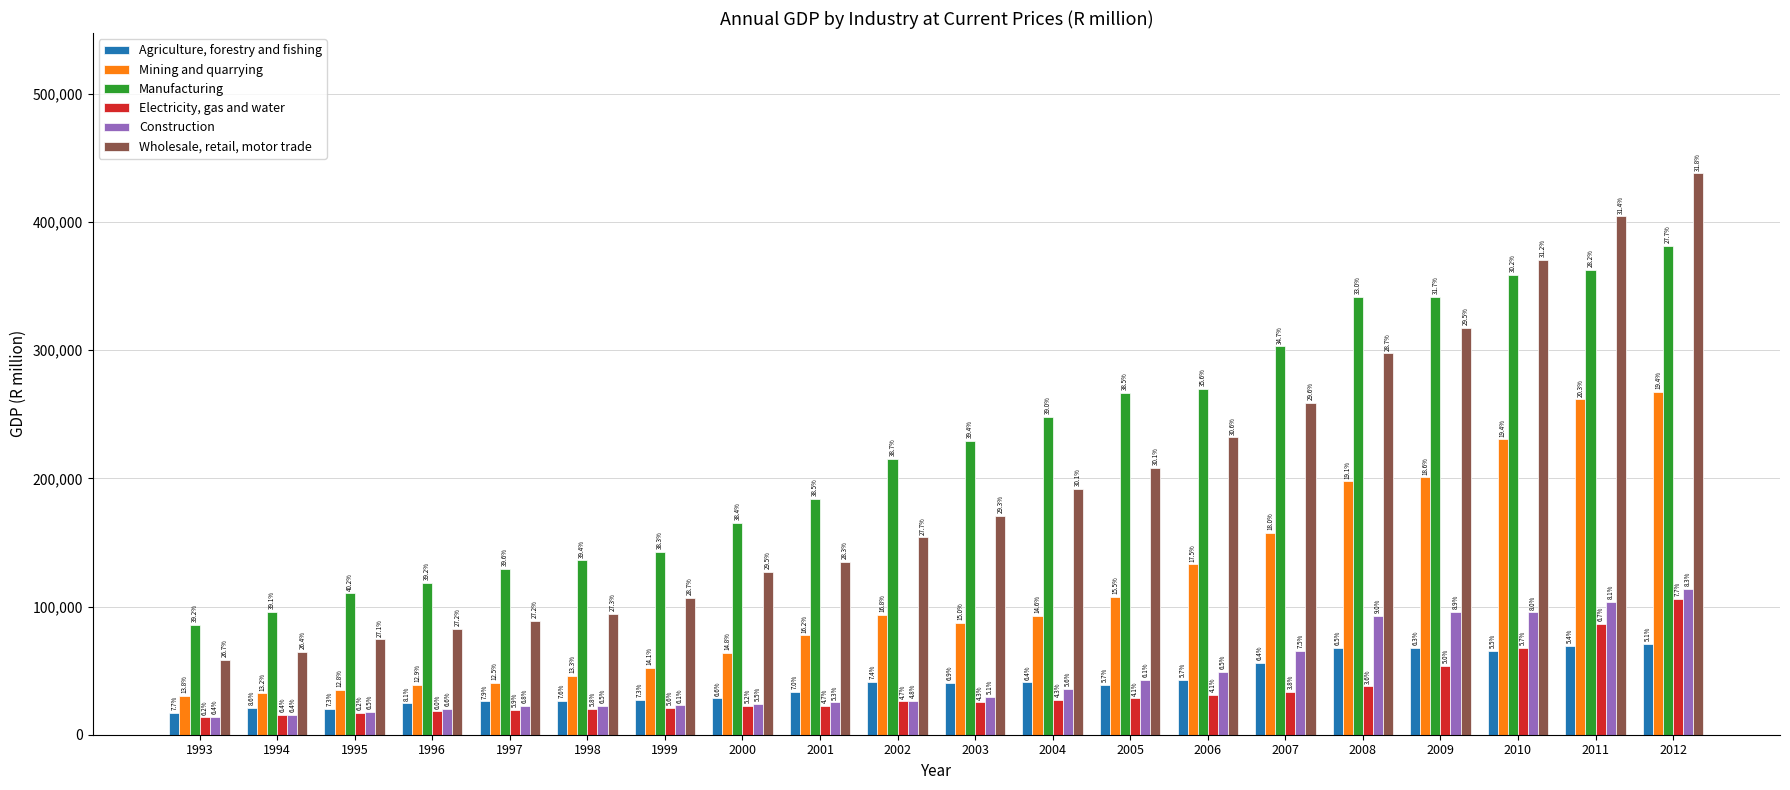

How many bars are there in total?

120